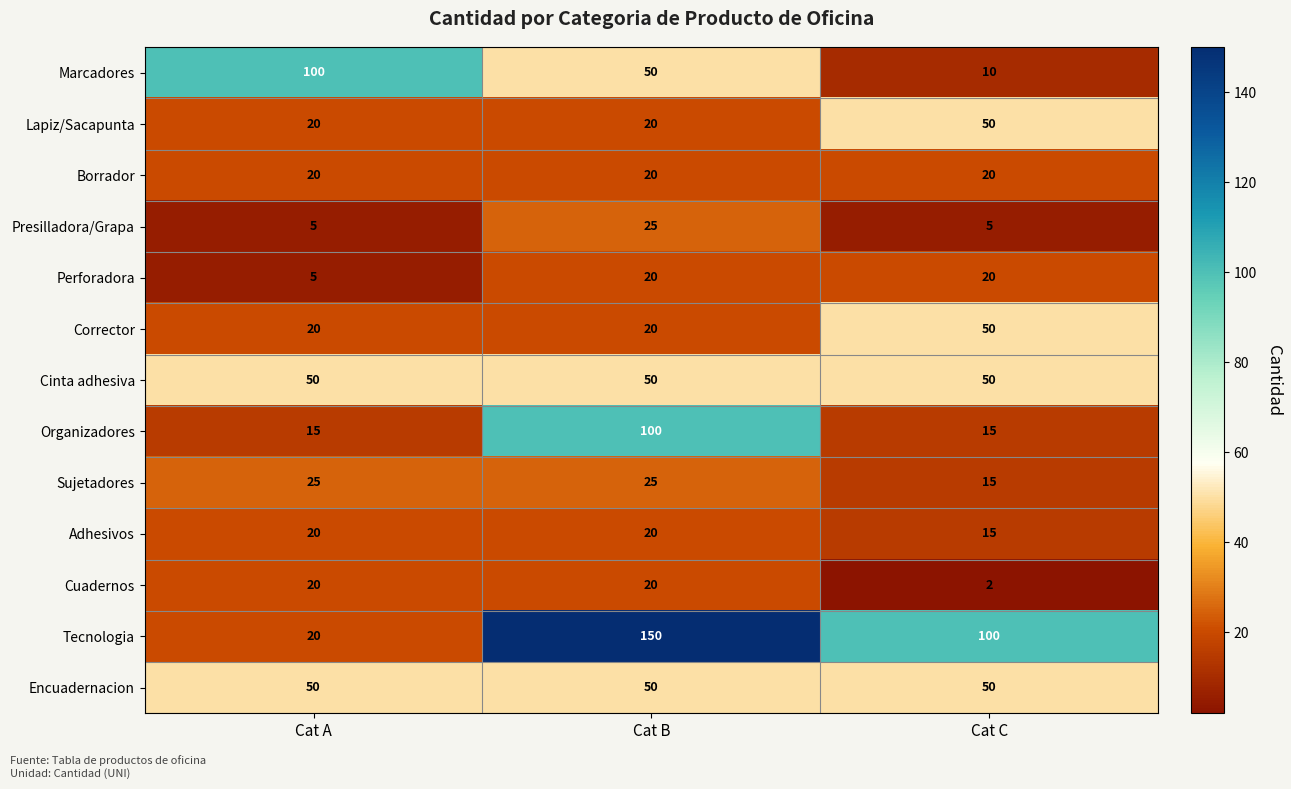

What is the highest value of the Tecnologia series?

150